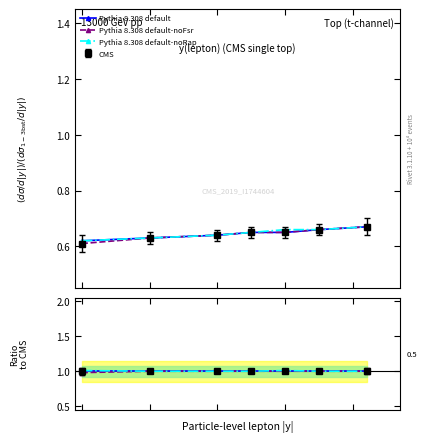

What is the total value across all series at 0?

3.0